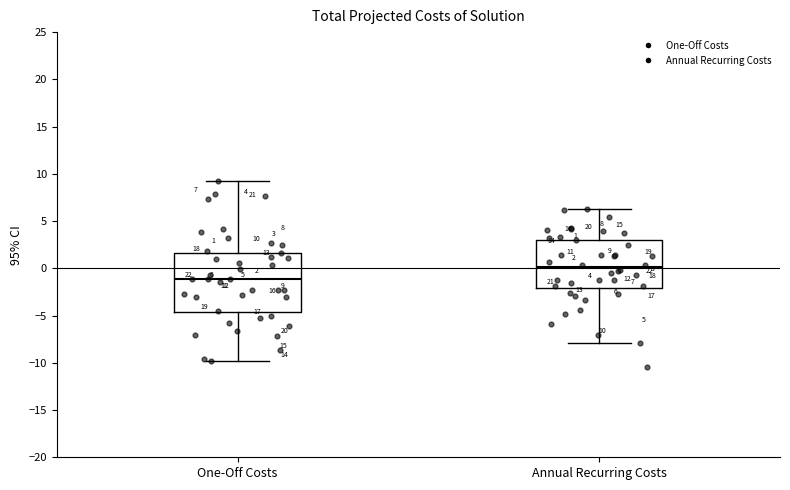

Which box's median line is the lowest?

One-Off Costs